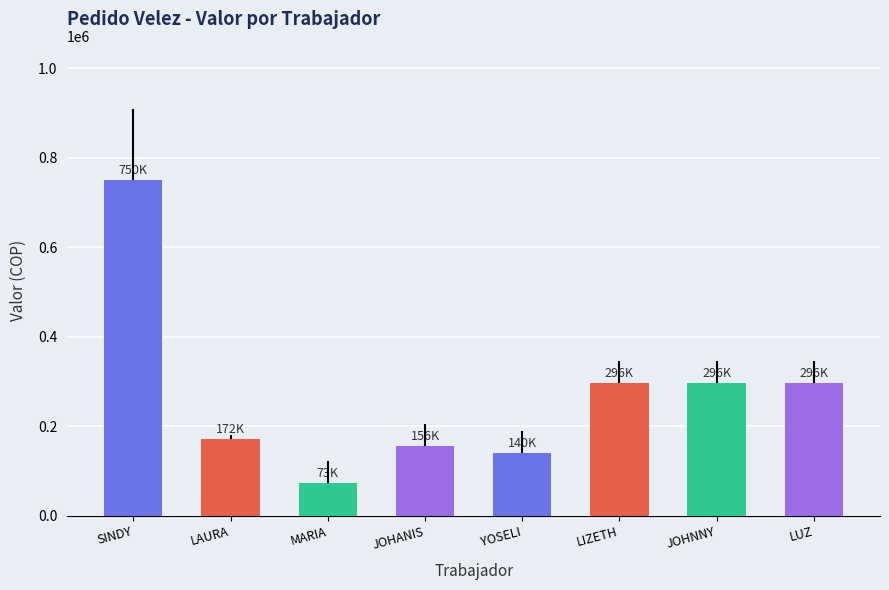

What position from the left is JOHNNY?

7